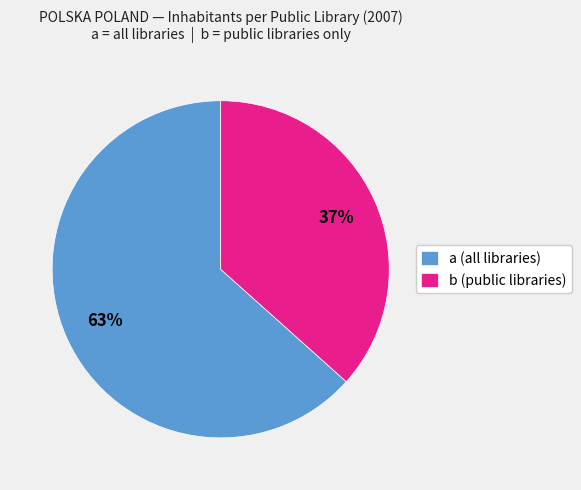

Is there a majority slice in this chart?

Yes